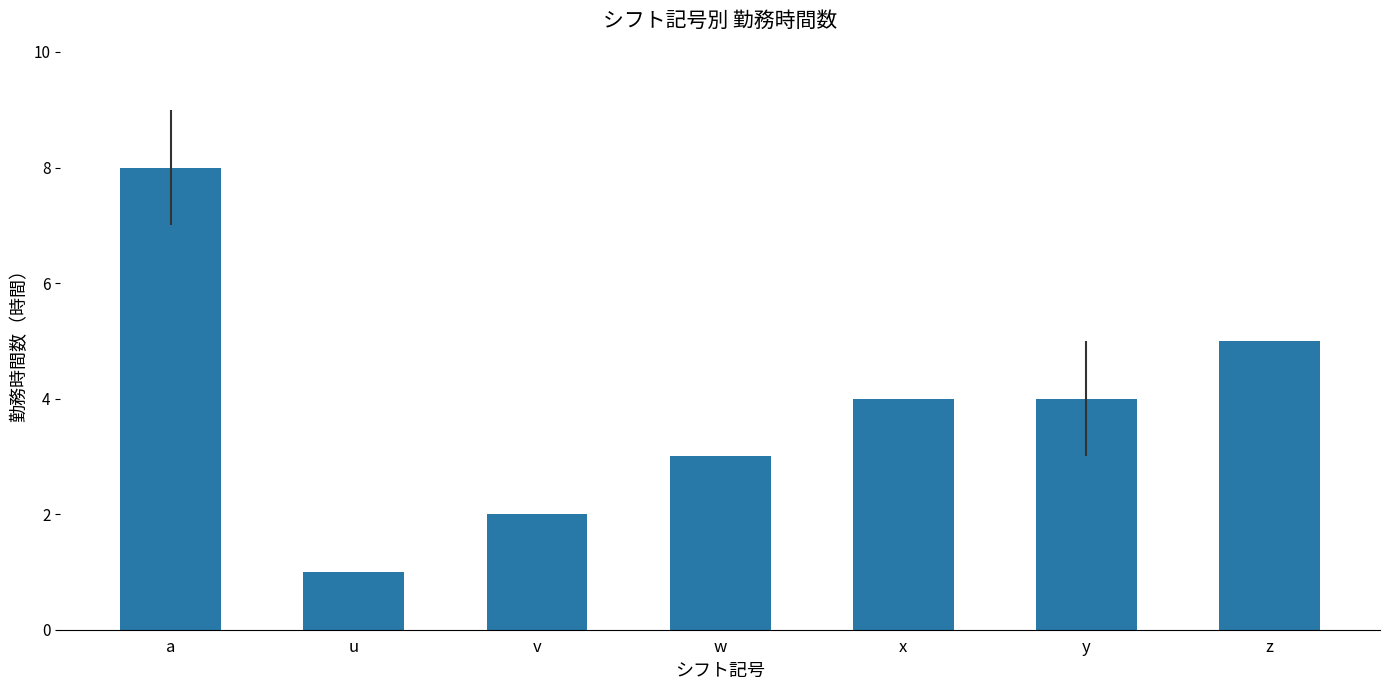

What position from the right is u?

6